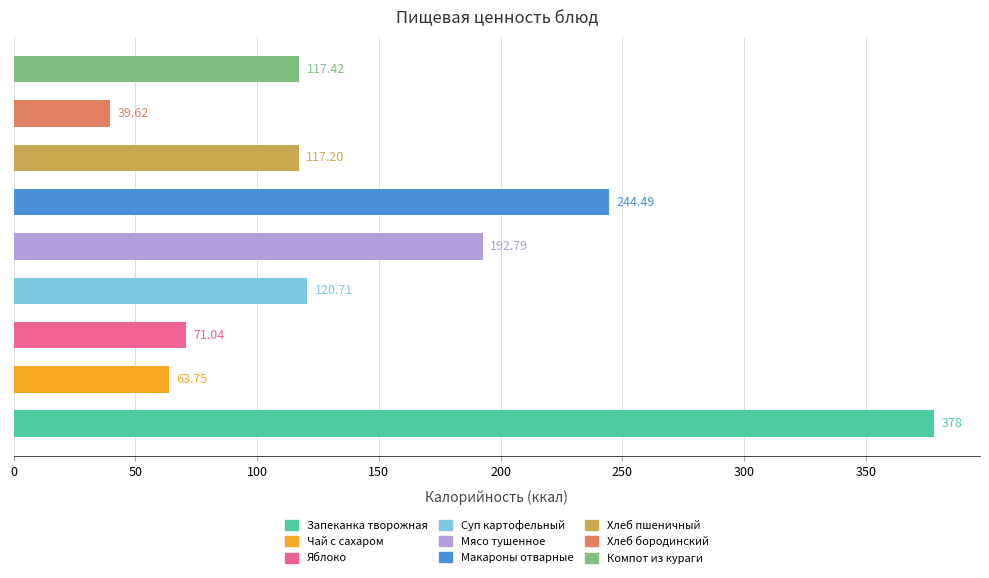

What is the difference between the second highest and minimum values?

204.9